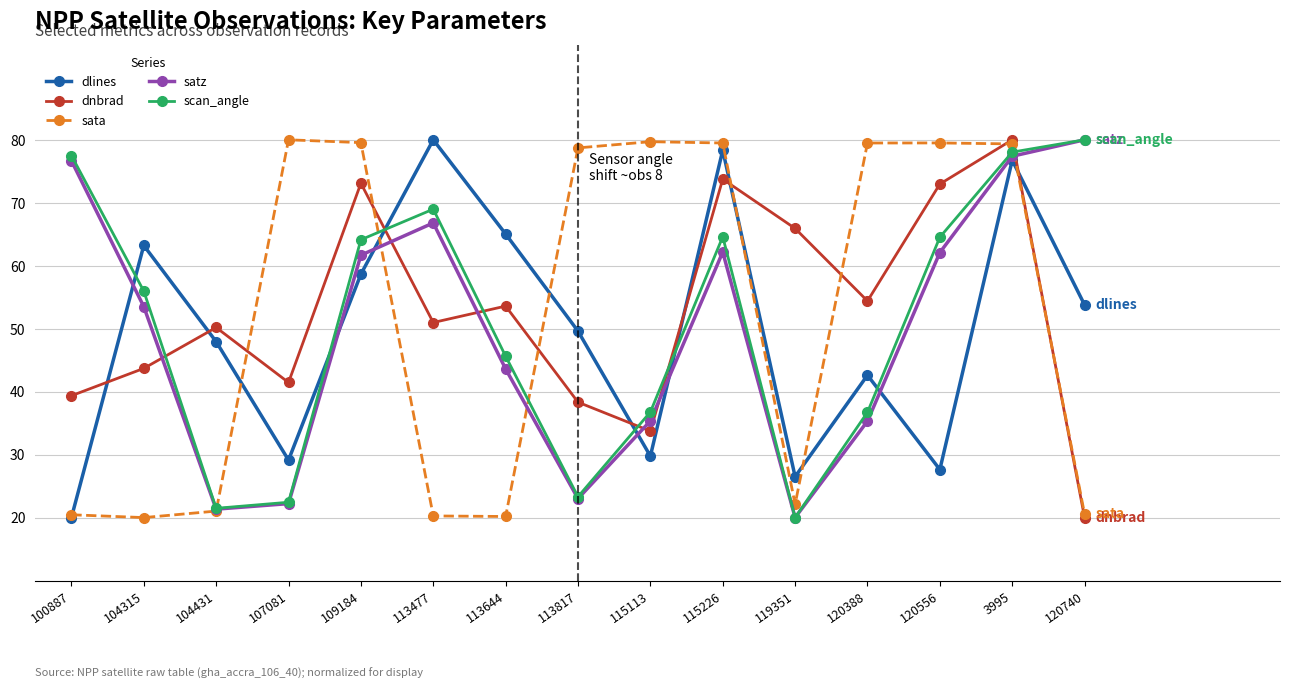

How many categories are shown in the chart?

15